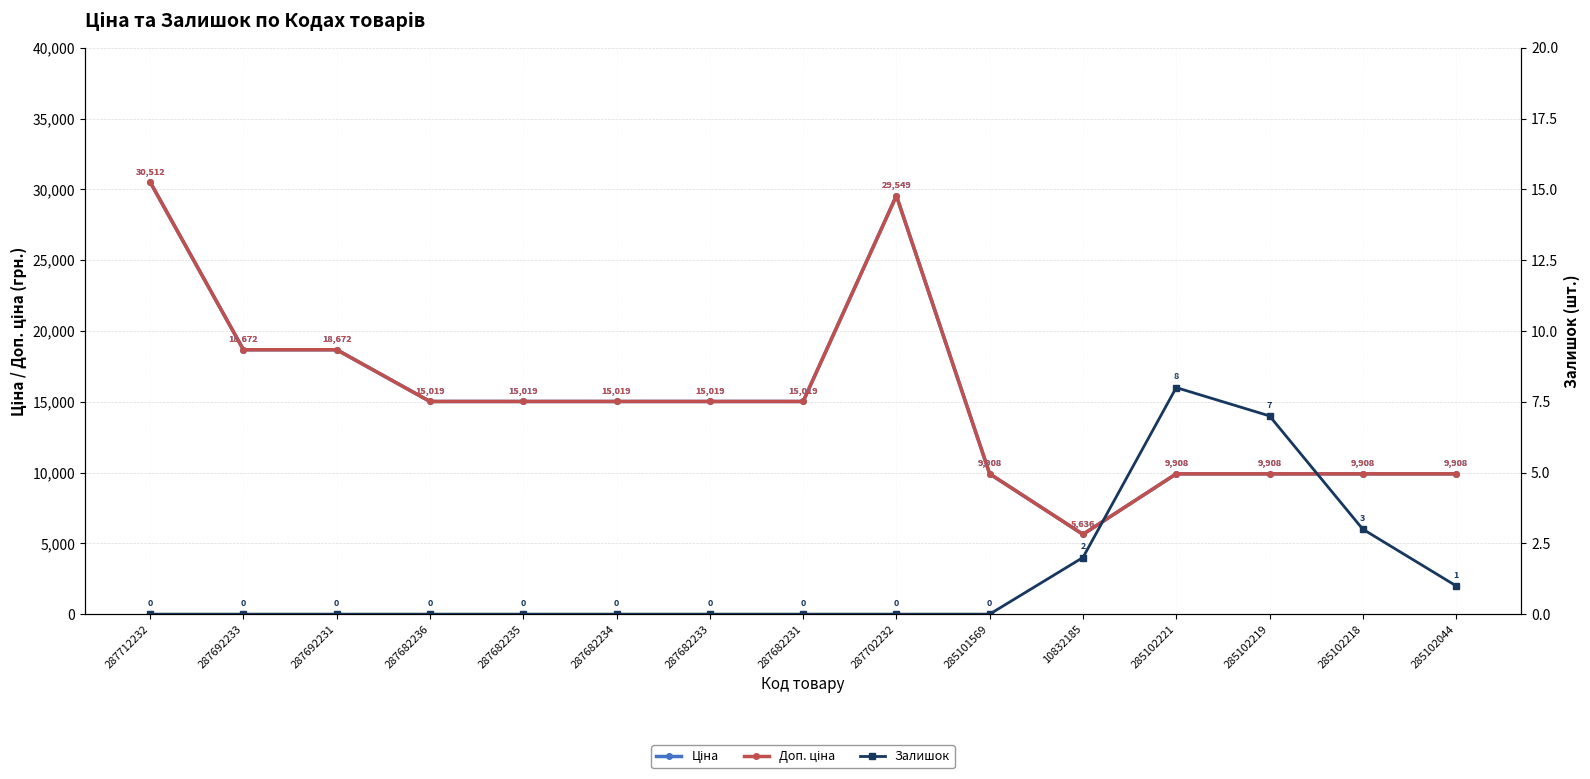

What is the minimum value for Ціна?

5636.0